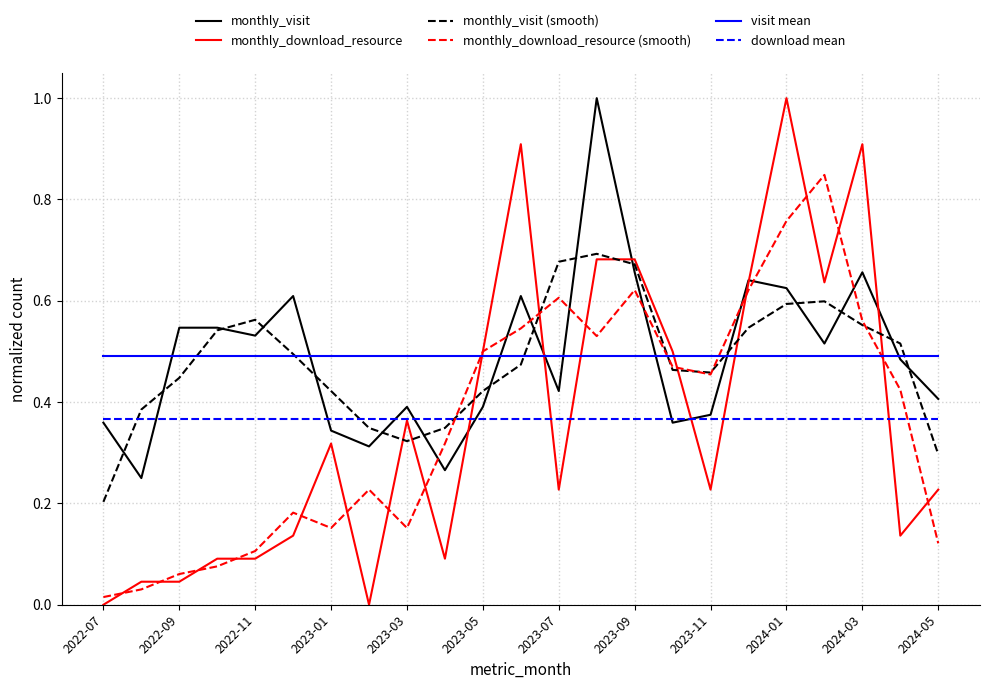

Which series has the largest range (max minus min)?

monthly_download_resource